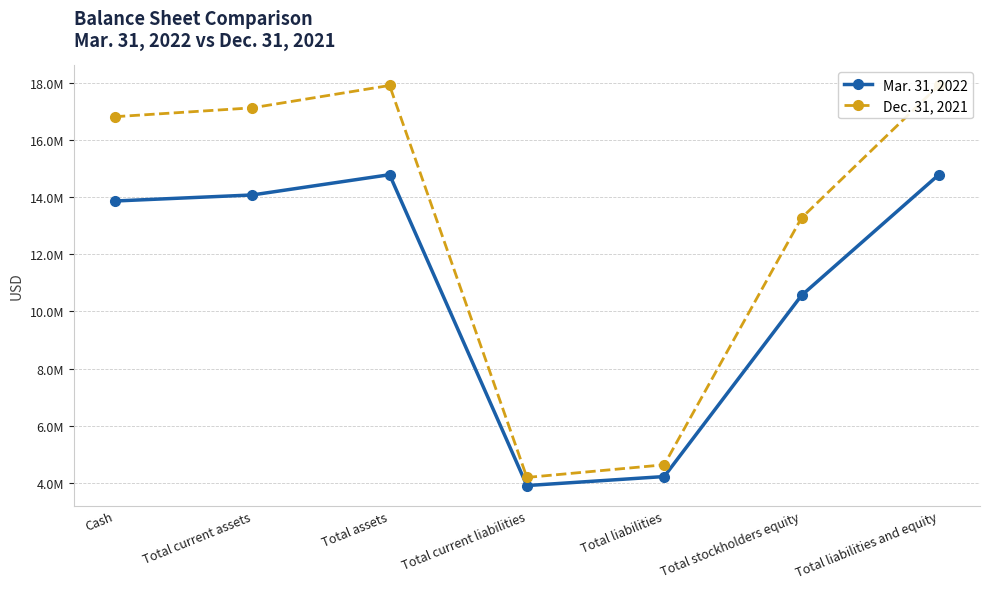

At how many categories does at least one series exceed 17734078?

2